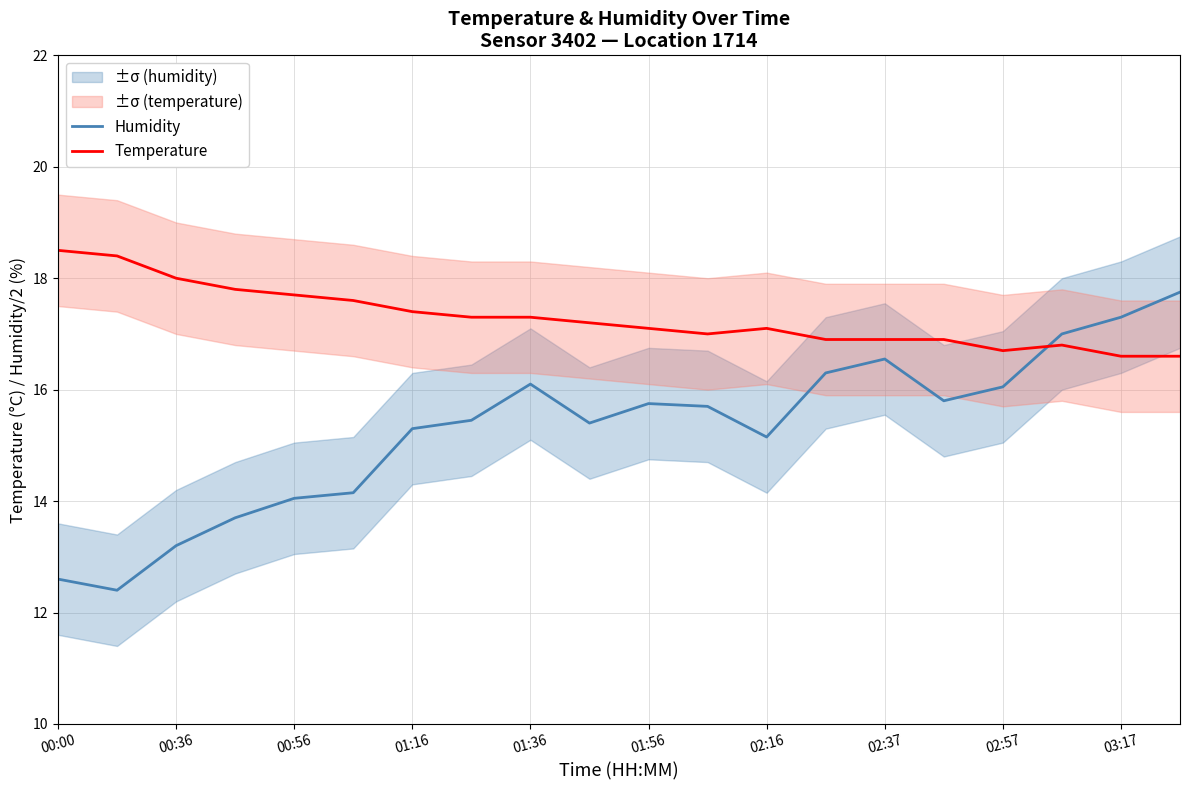

How many data points in Temperature are less than 17?

7